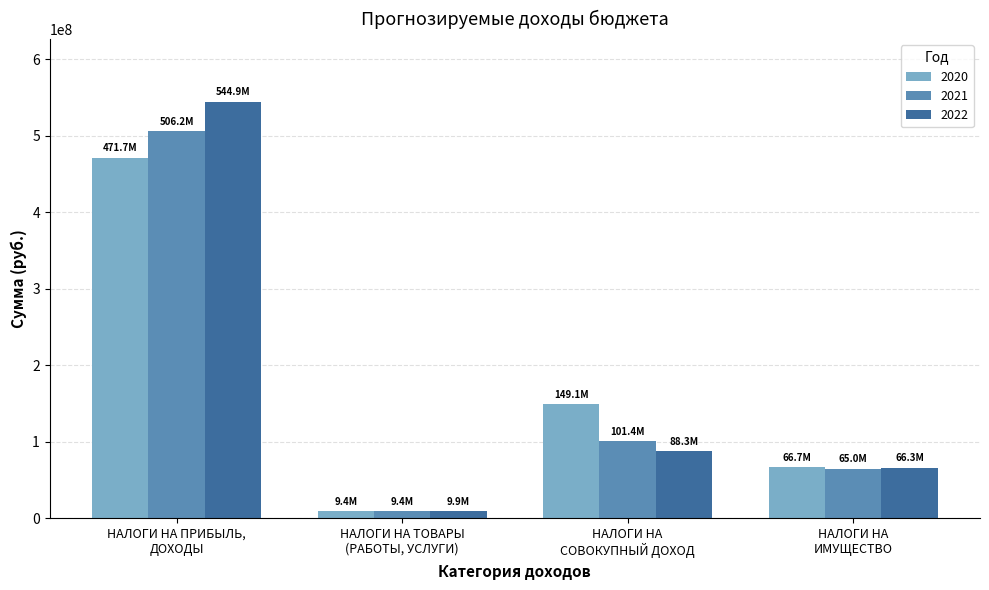

At which label does 2020 reach its peak?

НАЛОГИ НА ПРИБЫЛЬ,
ДОХОДЫ